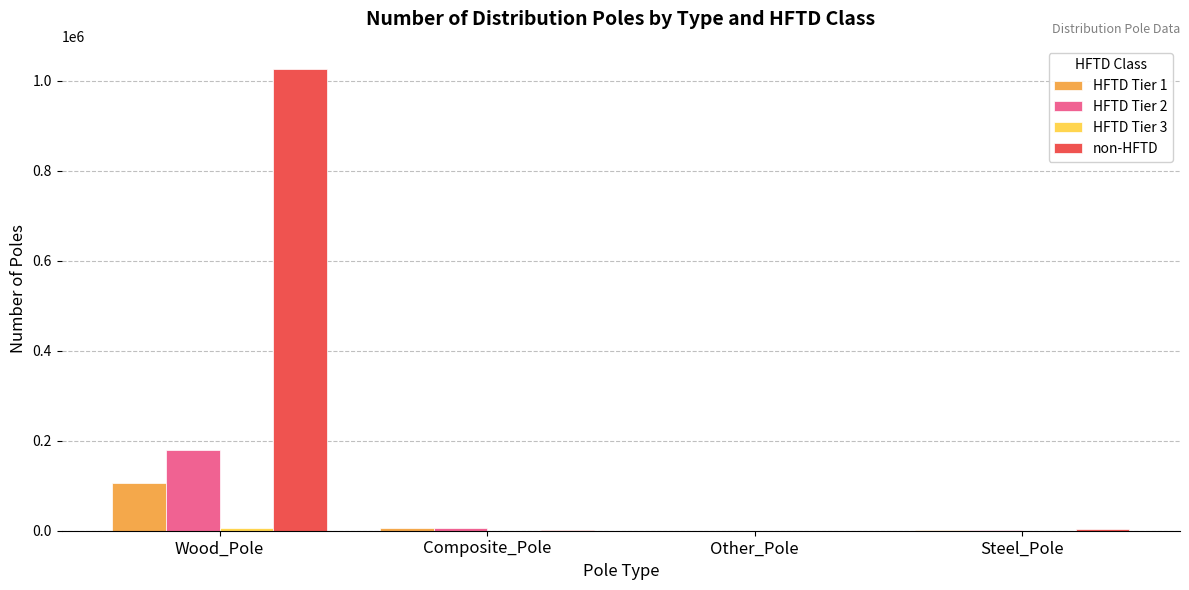

What is the approximate value of non-HFTD at Composite_Pole, to the nearest 100?

2700